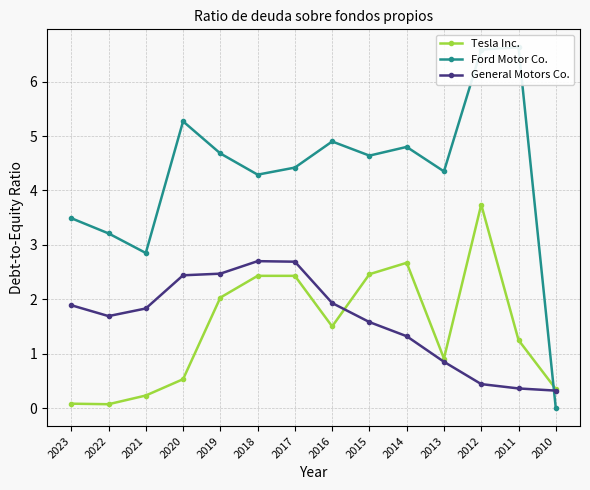

How many values in the Tesla Inc. series exceed 1?

8